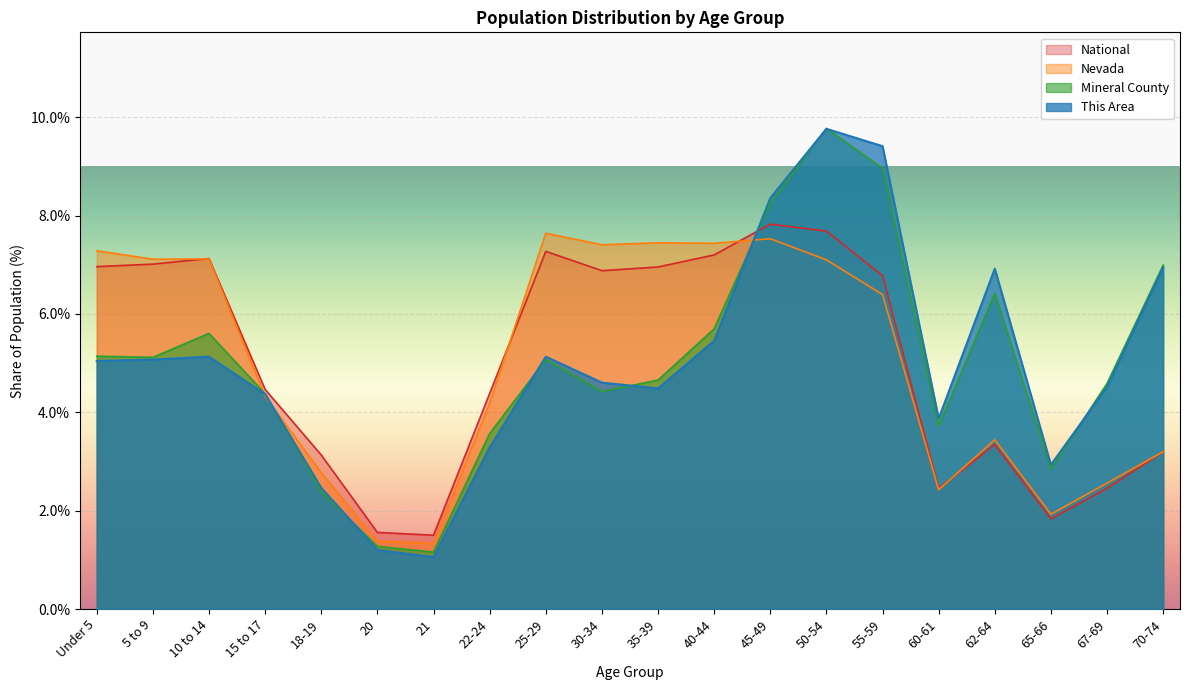

Between 65-66 and 45-49, which is larger?

45-49